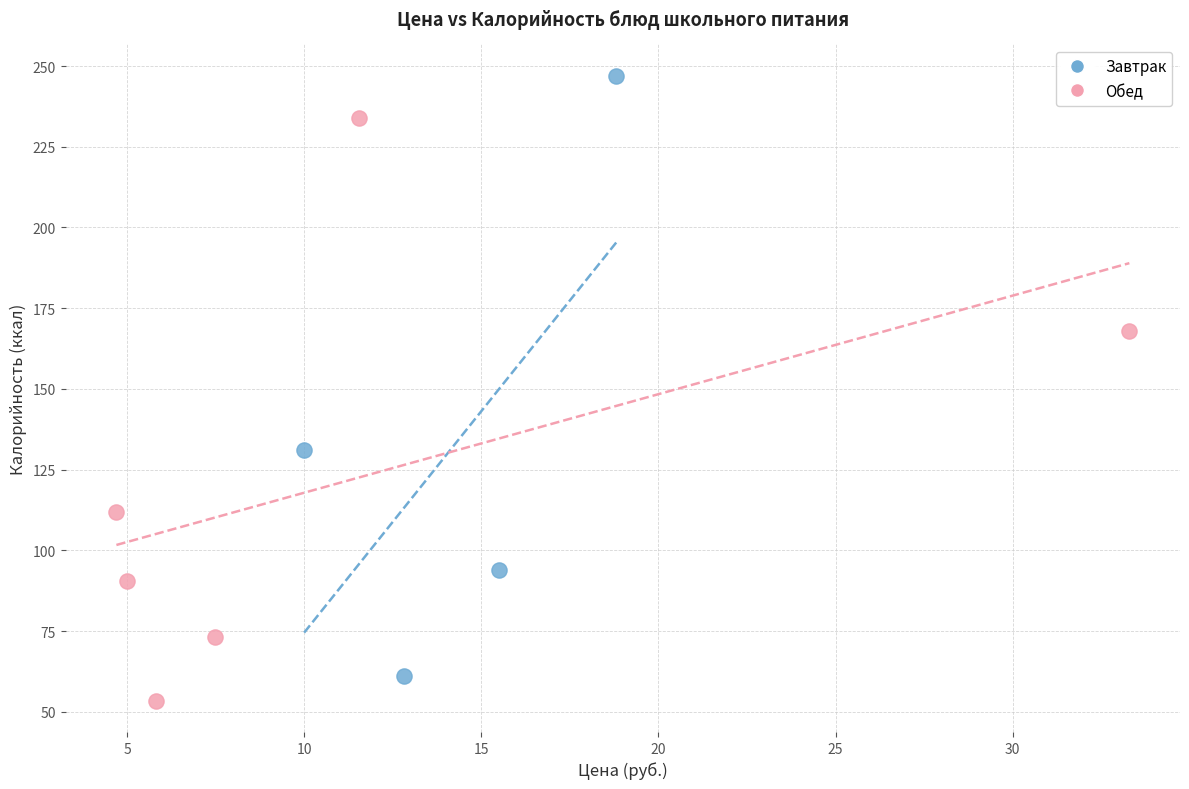

Which series contains the highest Y value?

Завтрак